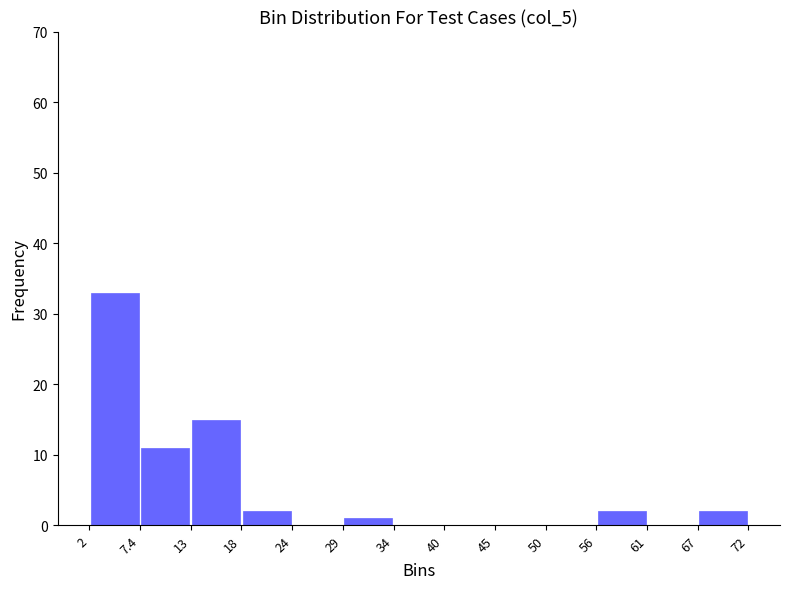

Reading left to right, list every bar in this chart as the range it spans on the x-axis followed by its height. The values are not printed on the chart, so give them approximately, as read against the axis.

2 to 7.4: 33
7.4 to 13: 11
13 to 18: 15
18 to 24: 2
24 to 29: 0
29 to 34: 1
34 to 40: 0
40 to 45: 0
45 to 50: 0
50 to 56: 0
56 to 61: 2
61 to 67: 0
67 to 72: 2